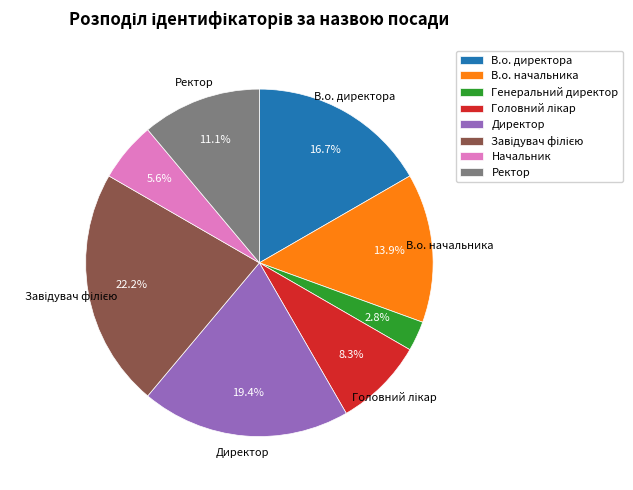

Approximately how many times larger is the value at Начальник compared to Генеральний директор?

2.0